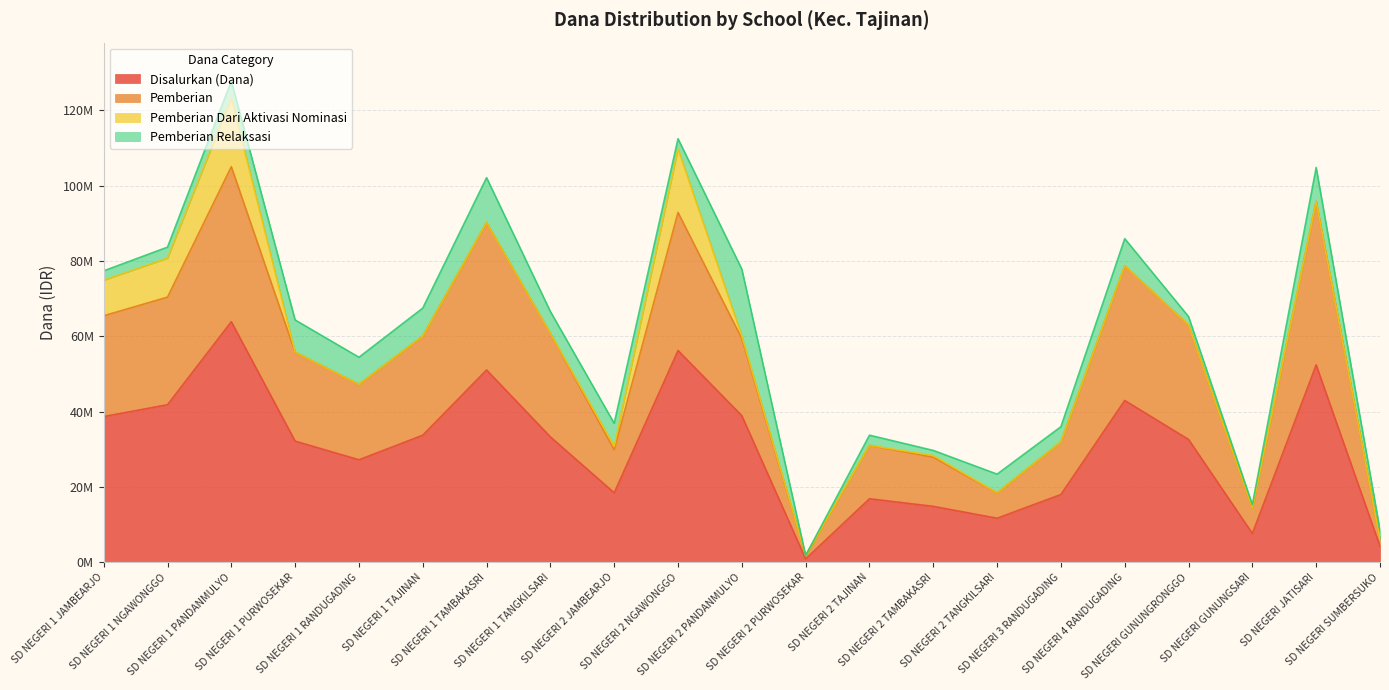

What is the sum of the Disalurkan (Dana) values at SD NEGERI 2 PANDANMULYO and SD NEGERI 3 RANDUGADING?

56925000